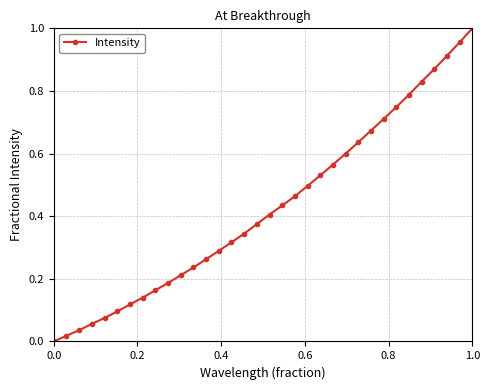

What is the sum of all values?

14.5